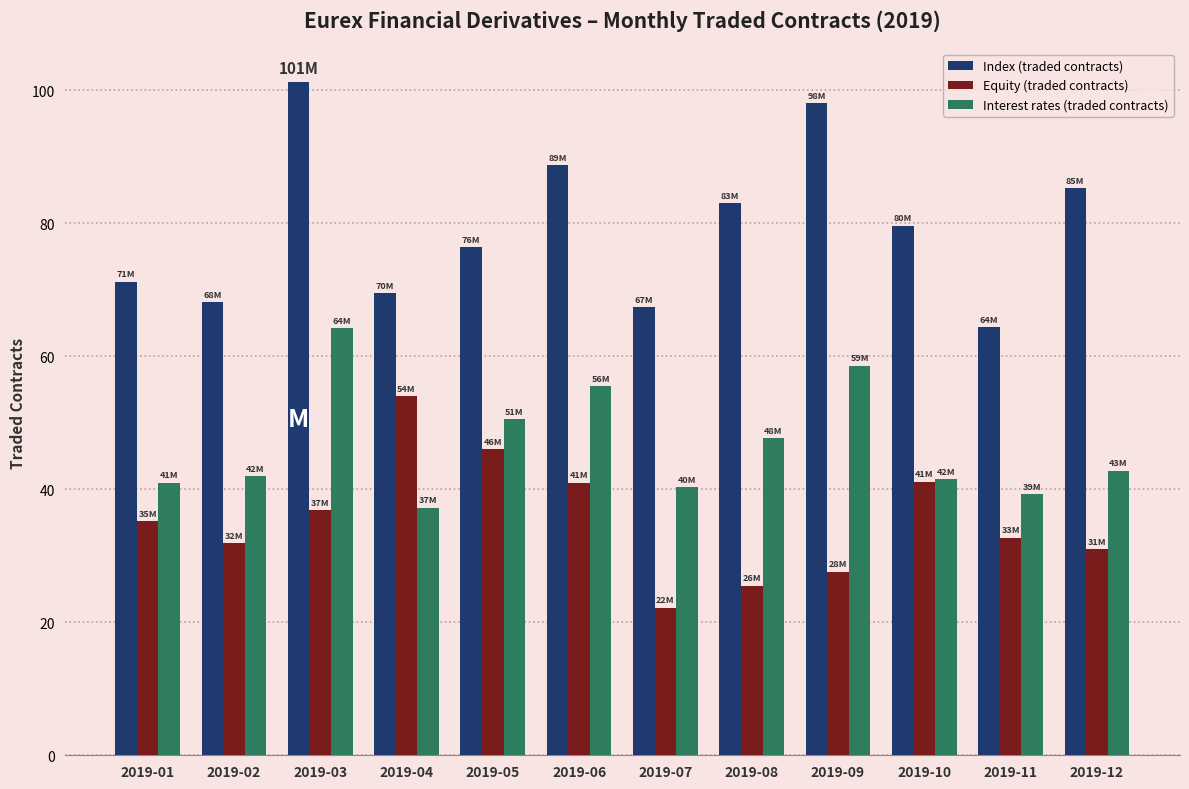

What is the difference between the Interest rates (traded contracts) values at 2019-04 and 2019-02?

4.7